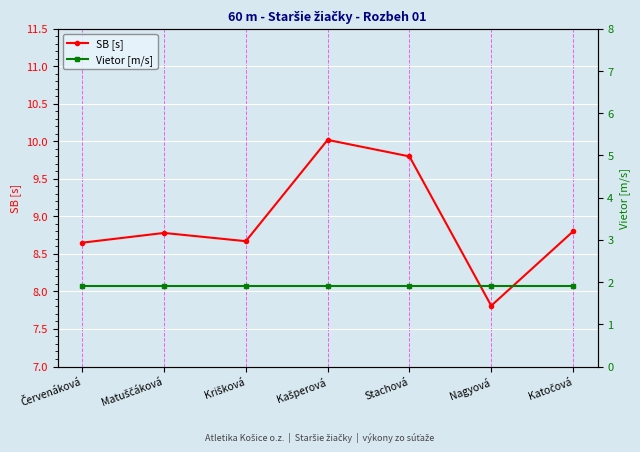

Read the Vietor [m/s] value at Katočová.

1.9